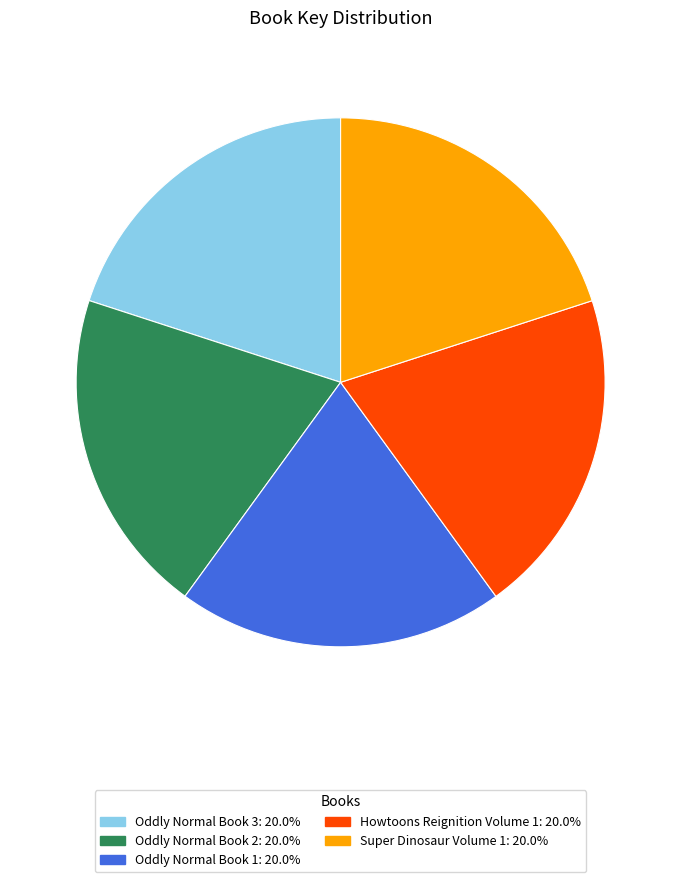

Is the sum of Howtoons Reignition Volume 1 and Oddly Normal Book 3 greater than half?

No